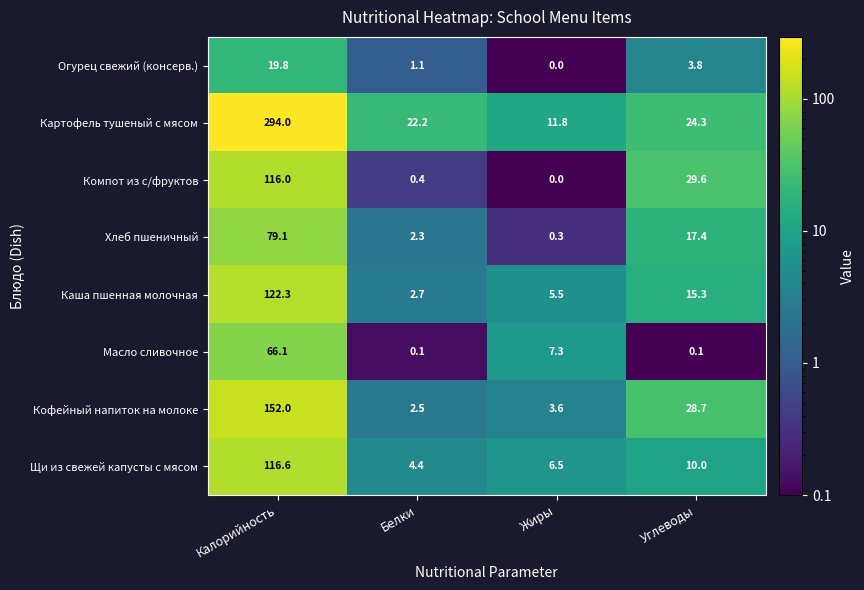

Which series has the largest range (max minus min)?

Картофель тушеный с мясом